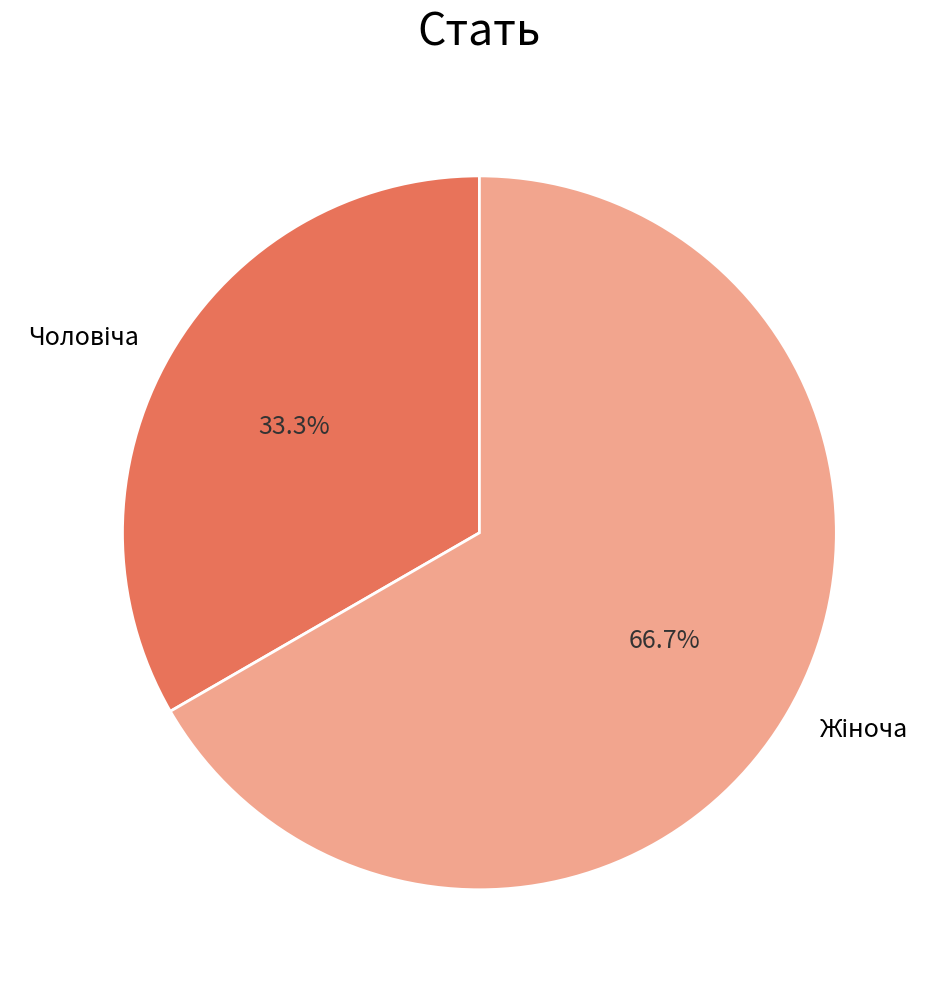

Is there a majority slice in this chart?

Yes